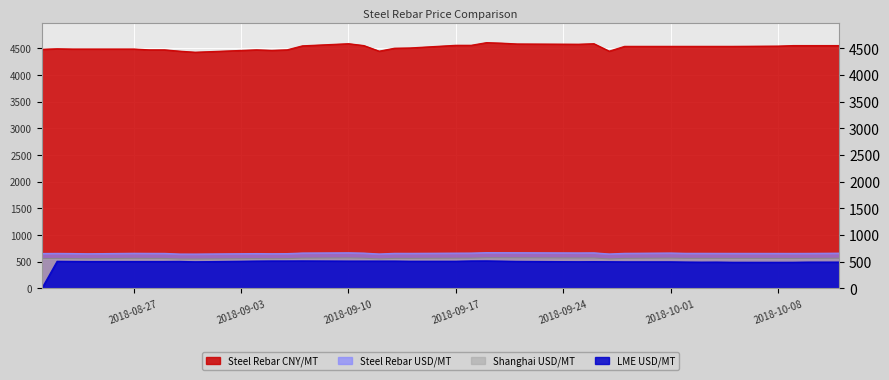

What is the lowest value of the Steel Rebar USD/MT series?

645.2